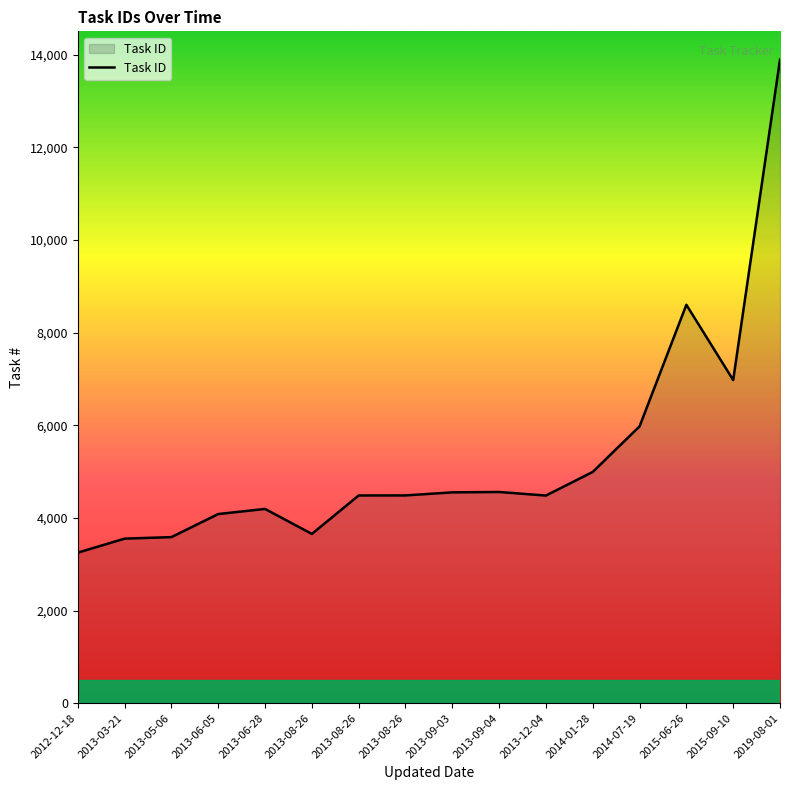

Where does the data first go above 4484?

2013-09-03